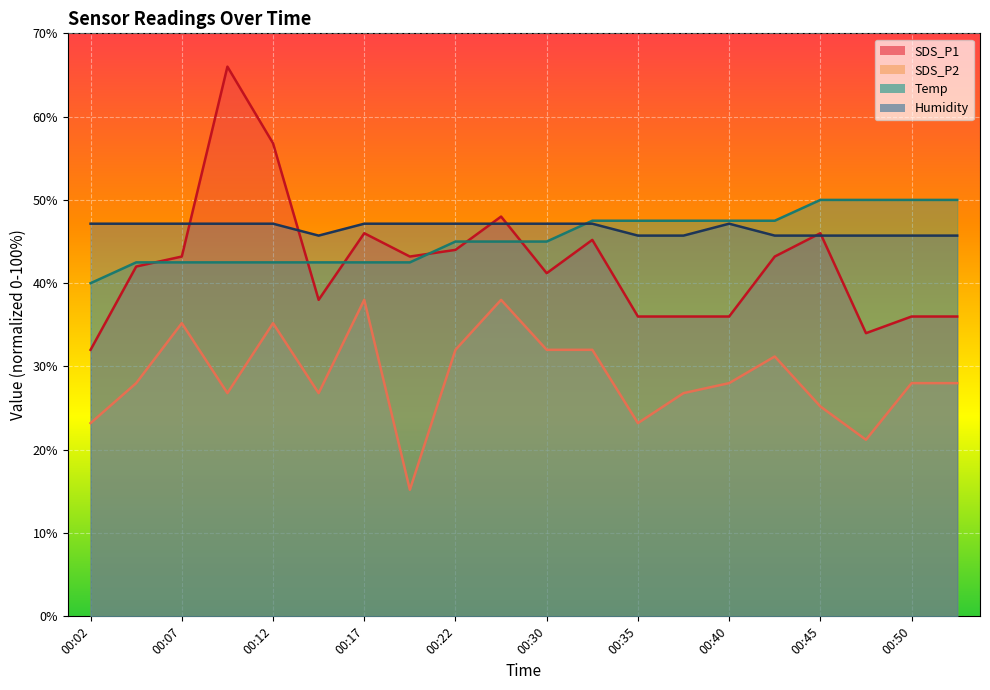

What are all the series names shown in the legend?

SDS_P1, SDS_P2, Temp, Humidity